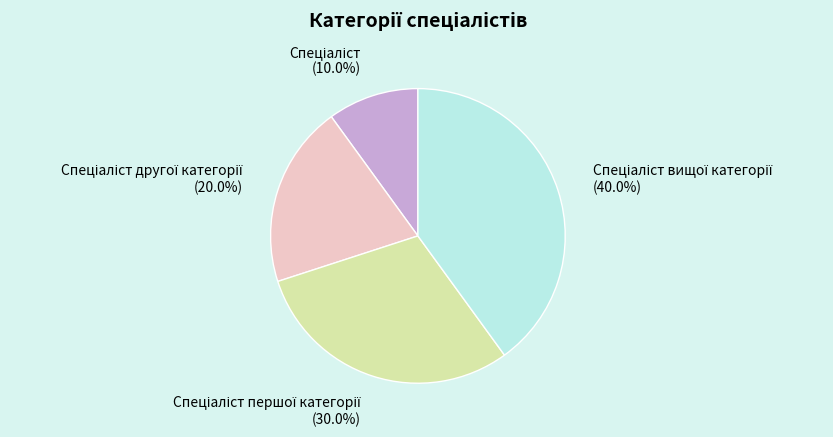

Is there any slice that represents more than half of the pie?

No